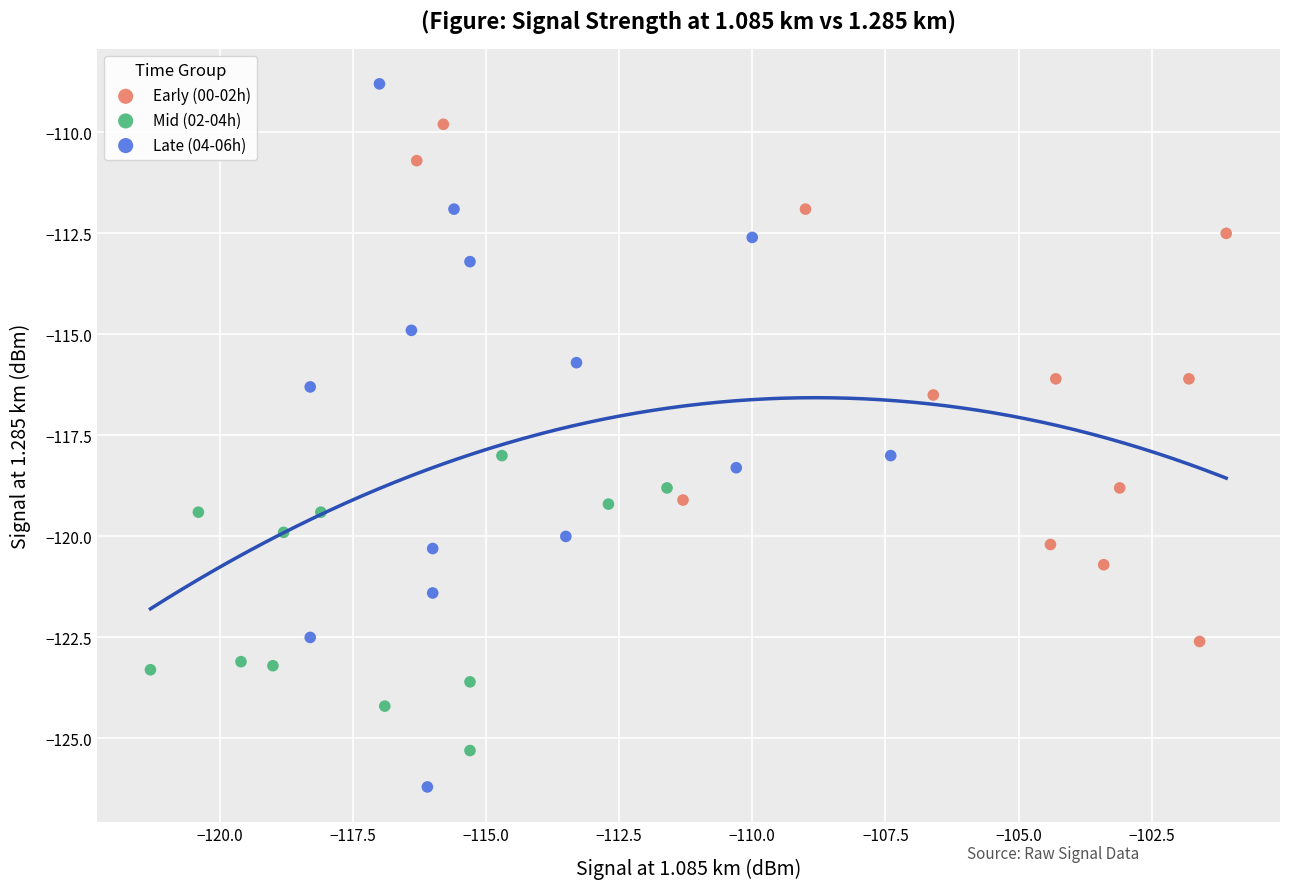

What are all the series names shown in the legend?

Early (00-02h), Mid (02-04h), Late (04-06h)